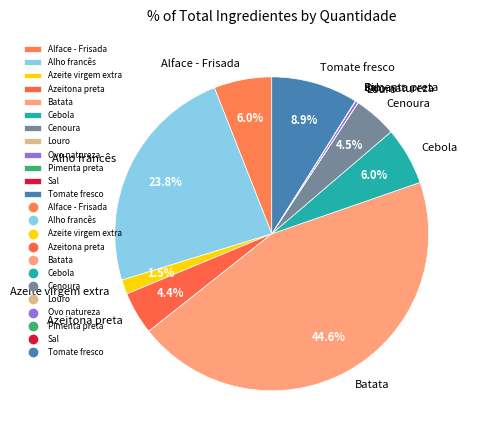

How much of the chart is everything except Alface - Frisada?

94.0%